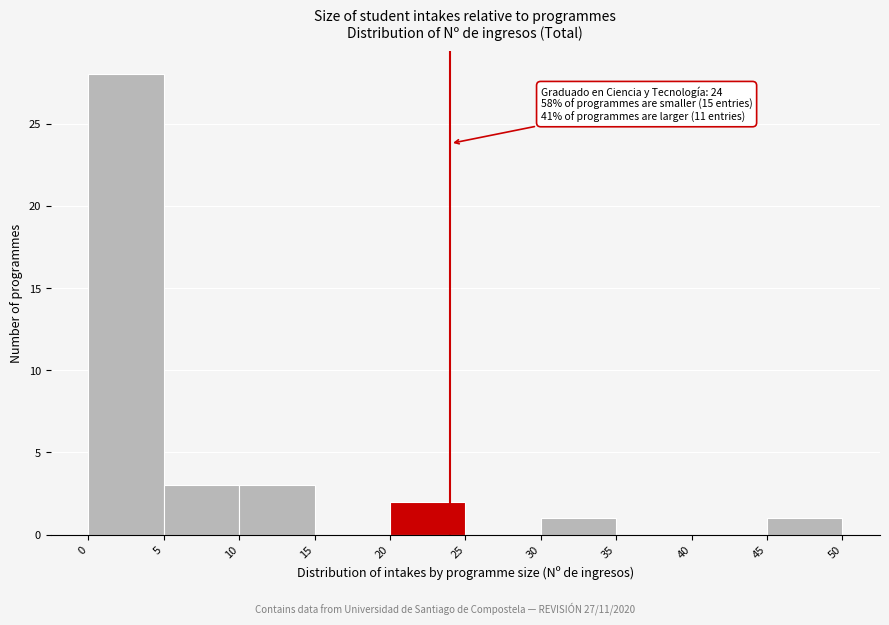

Over which range of the x-axis is the bar tallest?

0 to 5